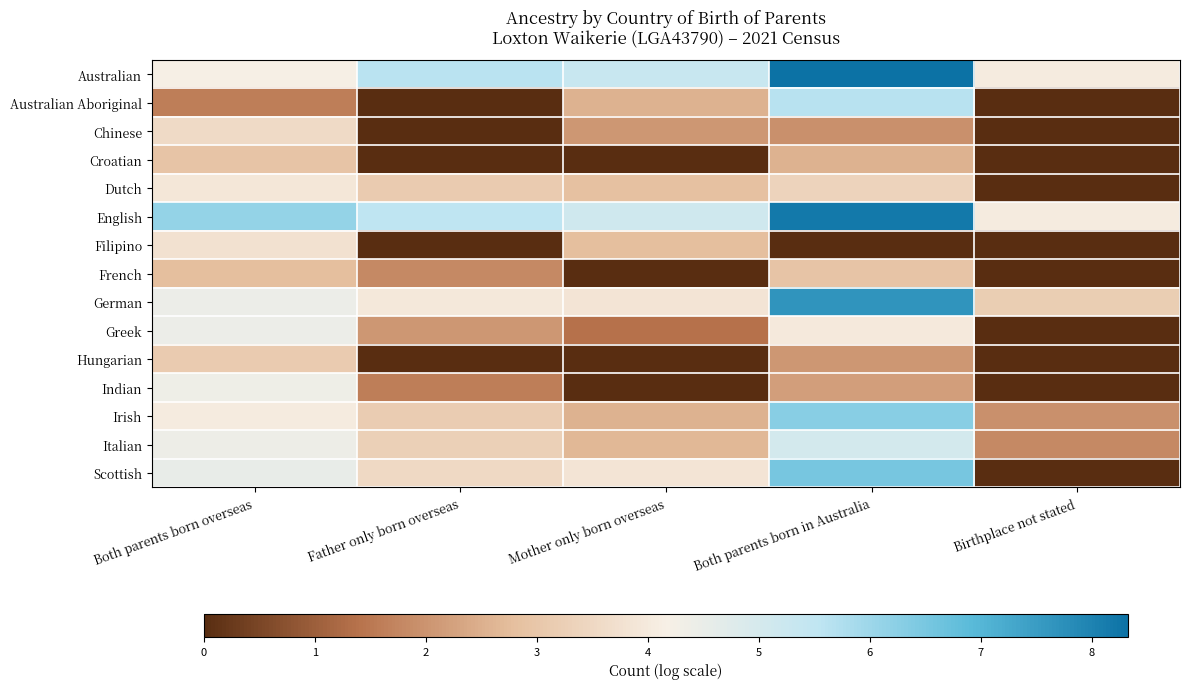

Which category has the lowest value across all series?

Father only born overseas